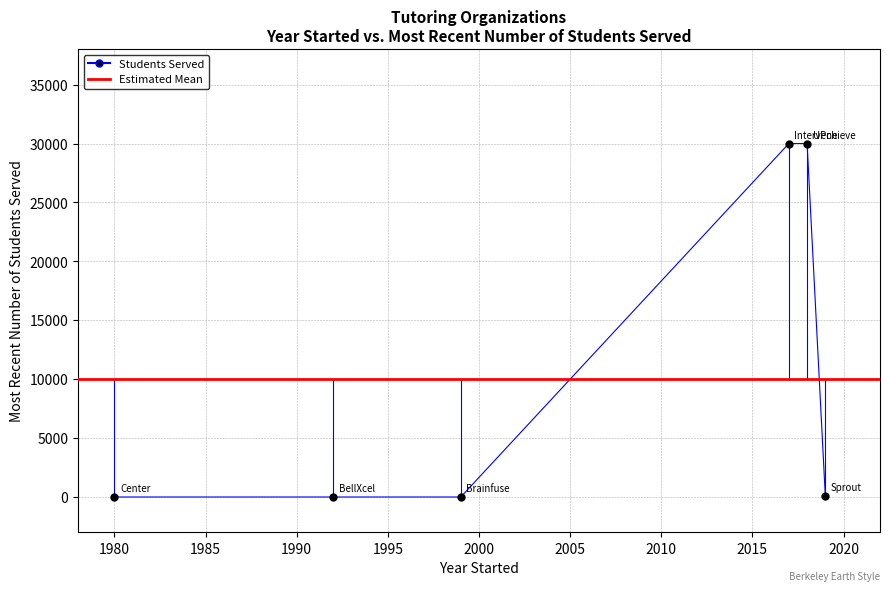

What is the difference between the maximum and minimum values?

30000